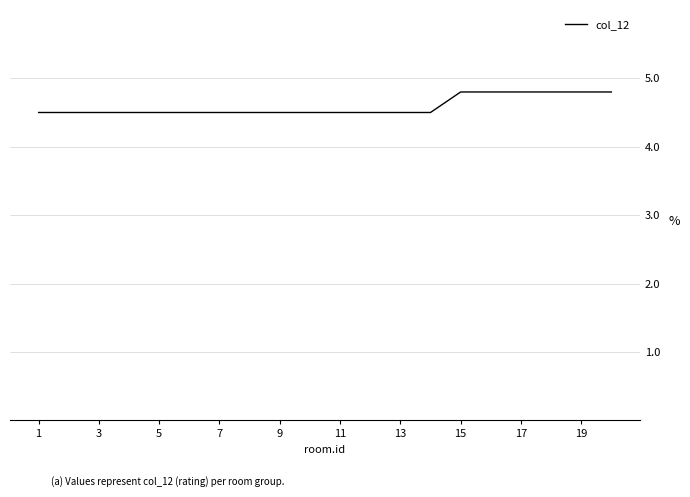

What is the difference between the maximum and minimum values?

0.3